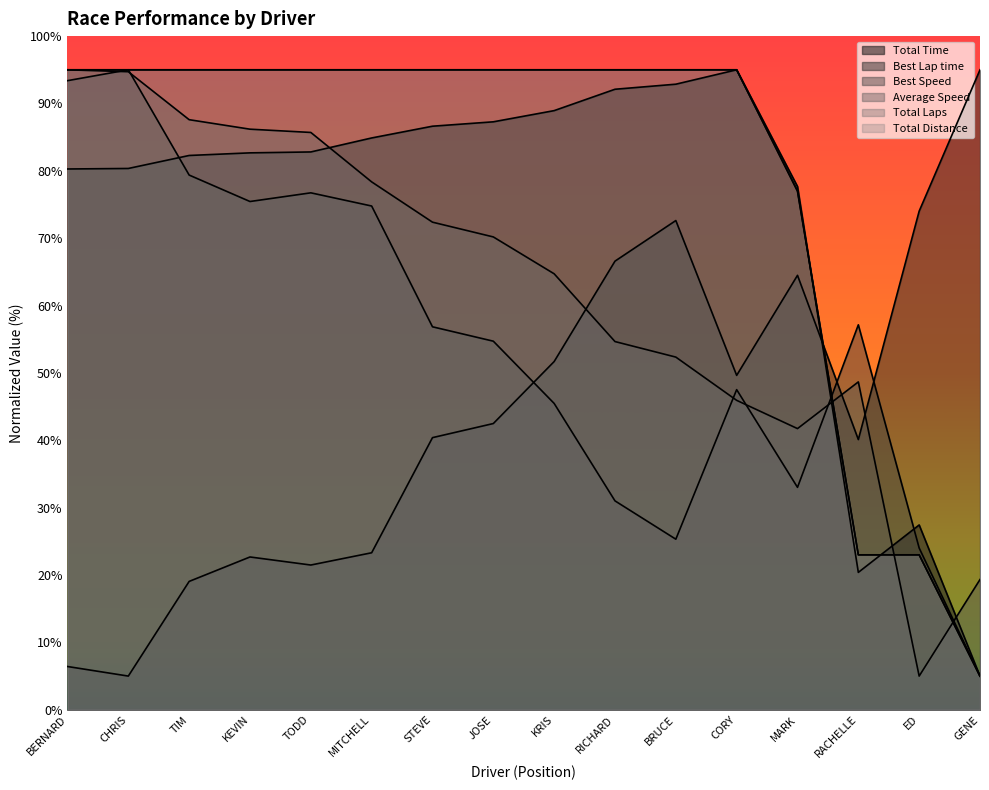

Reading right to left, list all the values displayed in this chart.

Total Time: GENE=5.0	ED=27.4	RACHELLE=20.4	MARK=77.7	CORY=95.0	BRUCE=92.9	RICHARD=92.1	KRIS=88.9	JOSE=87.3	STEVE=86.6	MITCHELL=84.9	TODD=82.8	KEVIN=82.7	TIM=82.3	CHRIS=80.4	BERNARD=80.3
Best Lap time: GENE=95.0	ED=74.0	RACHELLE=40.1	MARK=64.5	CORY=49.6	BRUCE=72.6	RICHARD=66.6	KRIS=51.7	JOSE=42.5	STEVE=40.4	MITCHELL=23.3	TODD=21.5	KEVIN=22.7	TIM=19.1	CHRIS=5.0	BERNARD=6.4
Best Speed: GENE=5.0	ED=24.0	RACHELLE=57.1	MARK=33.0	CORY=47.5	BRUCE=25.3	RICHARD=31.0	KRIS=45.5	JOSE=54.7	STEVE=56.8	MITCHELL=74.8	TODD=76.7	KEVIN=75.4	TIM=79.4	CHRIS=95.0	BERNARD=93.4
Average Speed: GENE=19.3	ED=5.0	RACHELLE=48.7	MARK=41.7	CORY=45.9	BRUCE=52.4	RICHARD=54.7	KRIS=64.7	JOSE=70.2	STEVE=72.4	MITCHELL=78.4	TODD=85.7	KEVIN=86.2	TIM=87.6	CHRIS=94.7	BERNARD=95.0
Total Laps: GENE=5.0	ED=23.0	RACHELLE=23.0	MARK=77.0	CORY=95.0	BRUCE=95.0	RICHARD=95.0	KRIS=95.0	JOSE=95.0	STEVE=95.0	MITCHELL=95.0	TODD=95.0	KEVIN=95.0	TIM=95.0	CHRIS=95.0	BERNARD=95.0
Total Distance: GENE=5.0	ED=23.0	RACHELLE=23.0	MARK=77.0	CORY=95.0	BRUCE=95.0	RICHARD=95.0	KRIS=95.0	JOSE=95.0	STEVE=95.0	MITCHELL=95.0	TODD=95.0	KEVIN=95.0	TIM=95.0	CHRIS=95.0	BERNARD=95.0